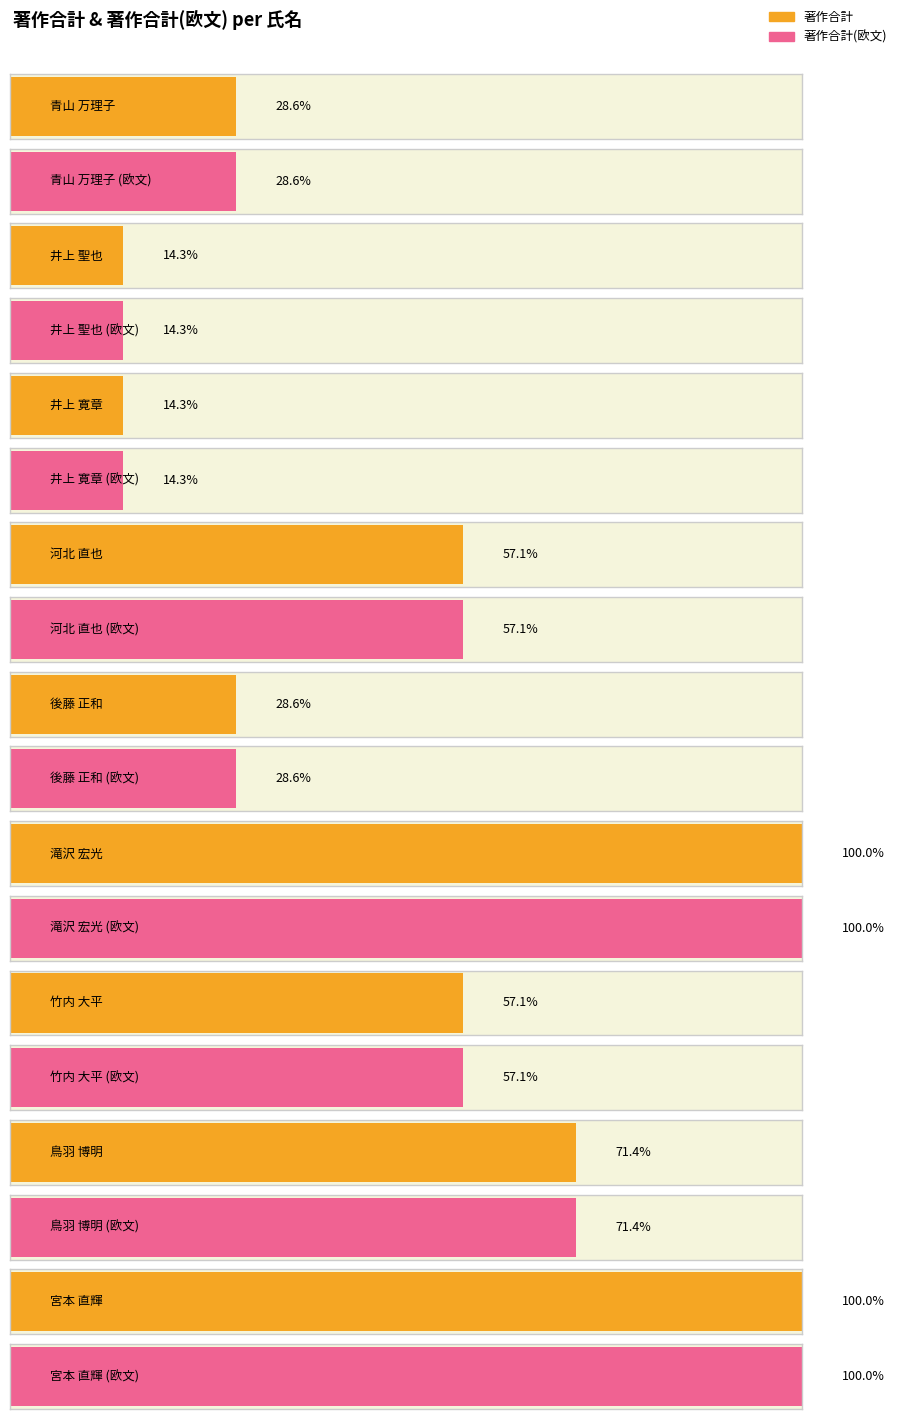

True or false: 著作合計(欧文) has a value of 2 at 鳥羽 博明.

False